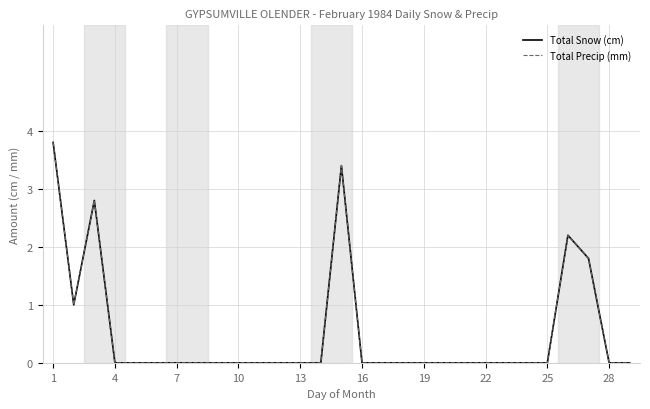

At which label does Total Snow (cm) reach its peak?

1